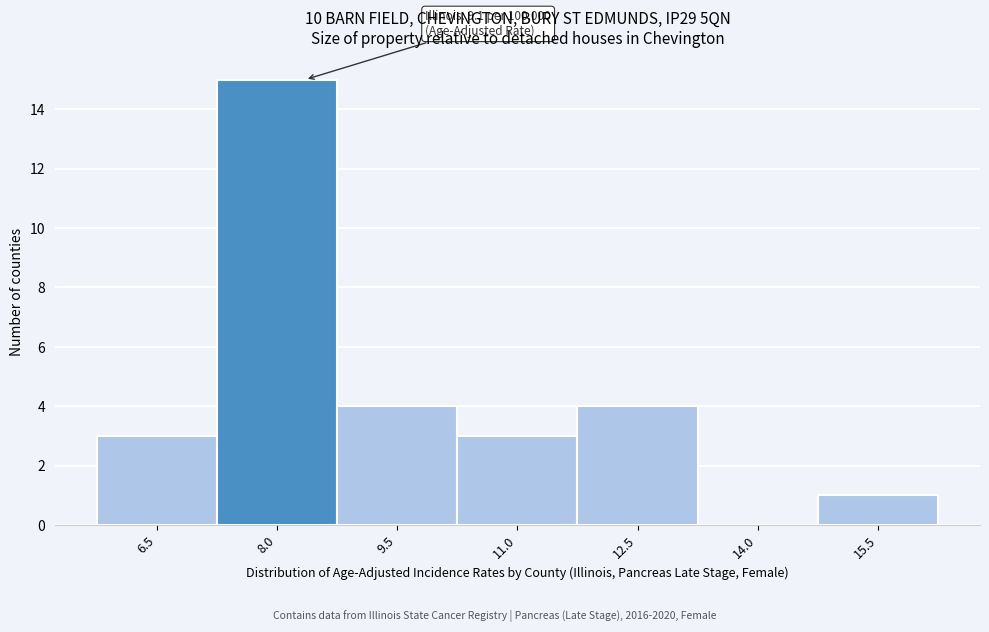

Reading left to right, list all the values displayed in this chart.

6.5=3	8.0=15	9.5=4	11.0=3	12.5=4	14.0=0	15.5=1